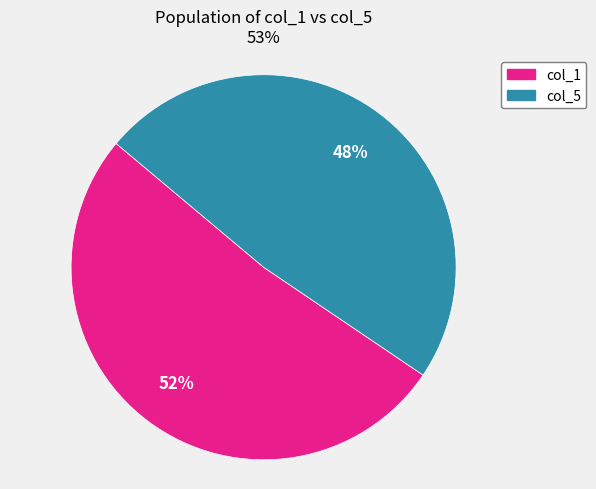

How many segments does this pie chart have?

2